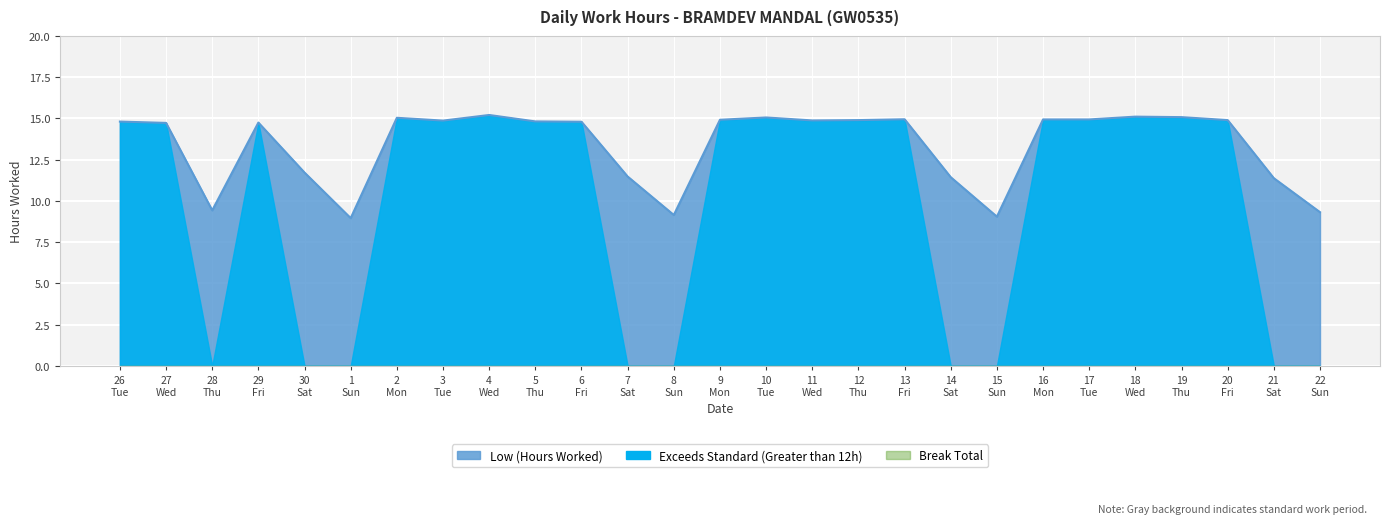

Where does the data first go above 14?

26 Tue